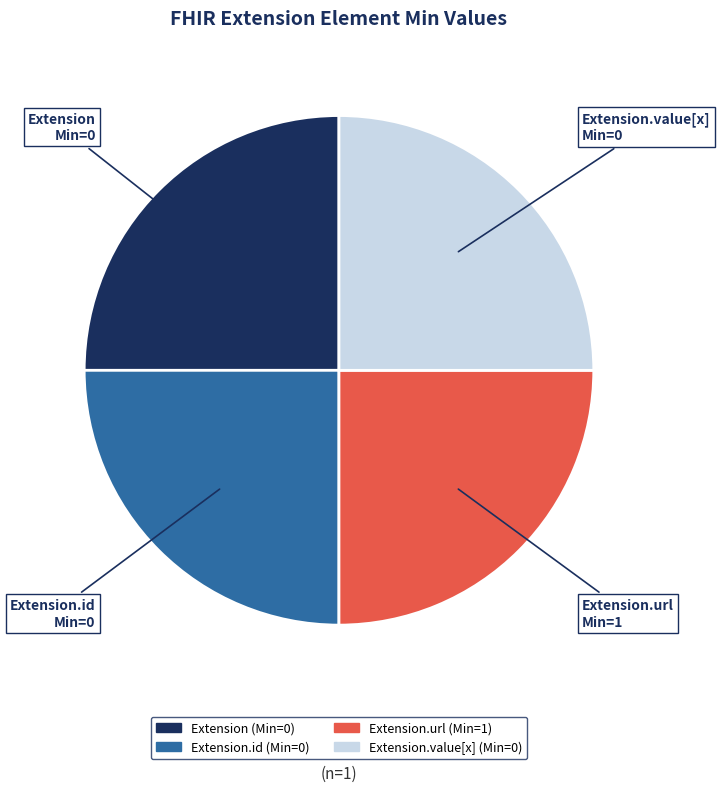

Is it true that Extension.id is 9% of the pie?

False